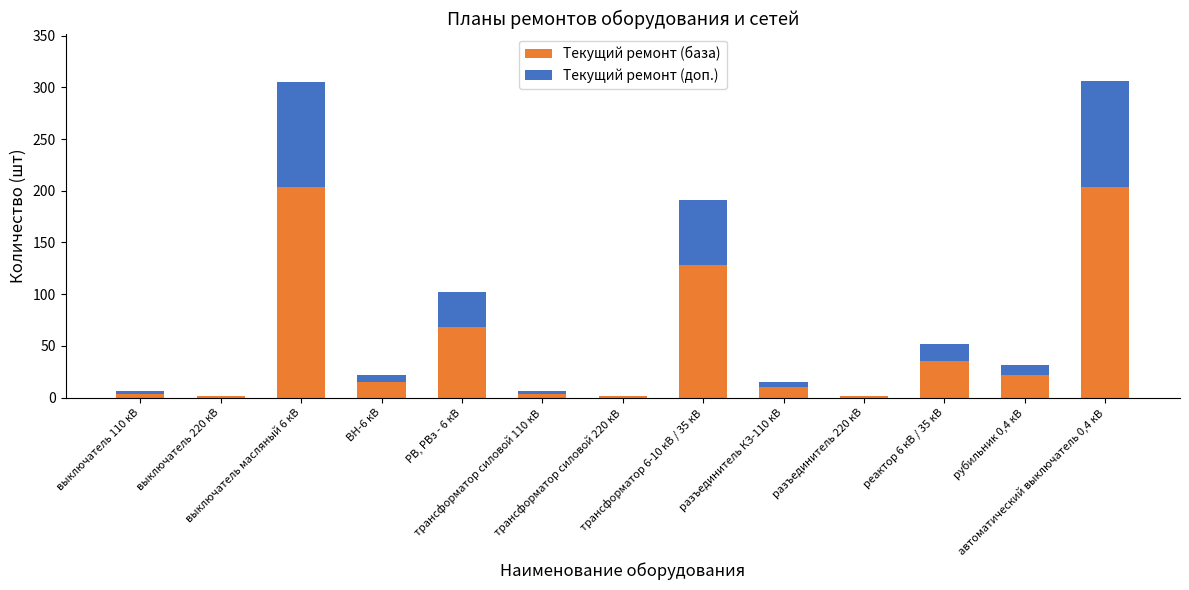

What is the highest value of the Текущий ремонт (база) series?

204